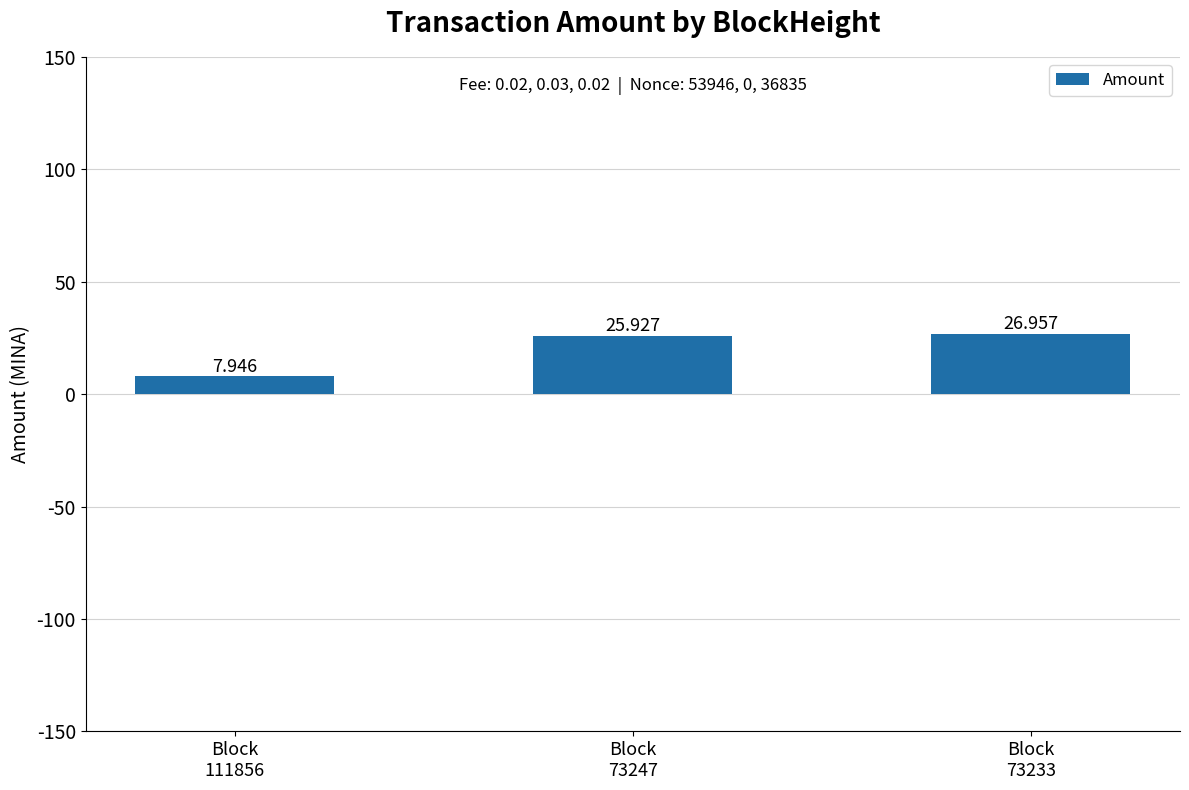

Reading left to right, transcribe all the data shown in this chart.

7.9	25.9	27.0